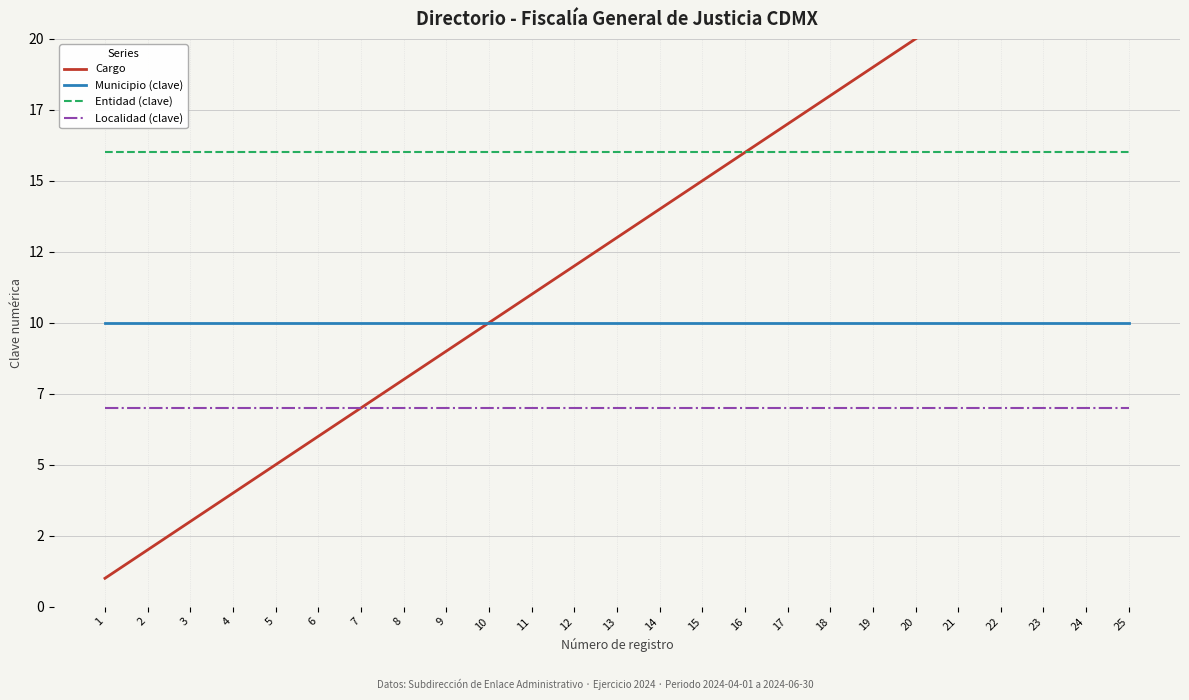

What is the minimum value shown in the chart?

1